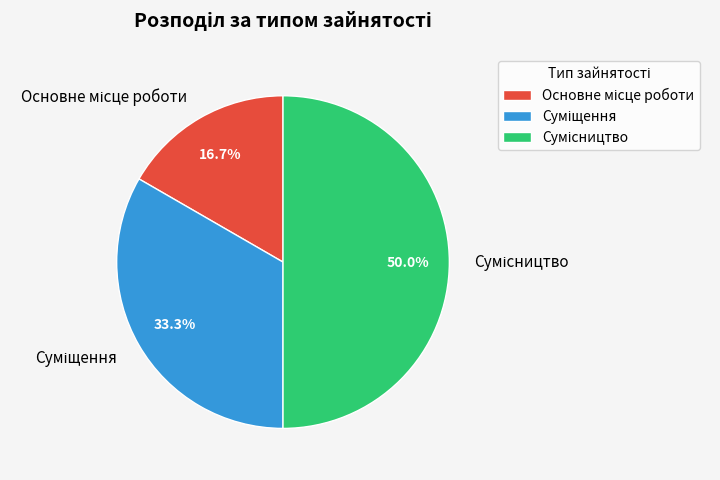

Count the number of slices in the pie.

3